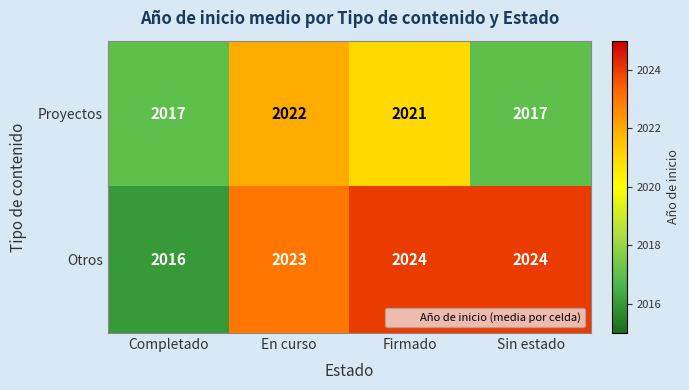

True or false: Otros has a value of 502 at En curso.

False